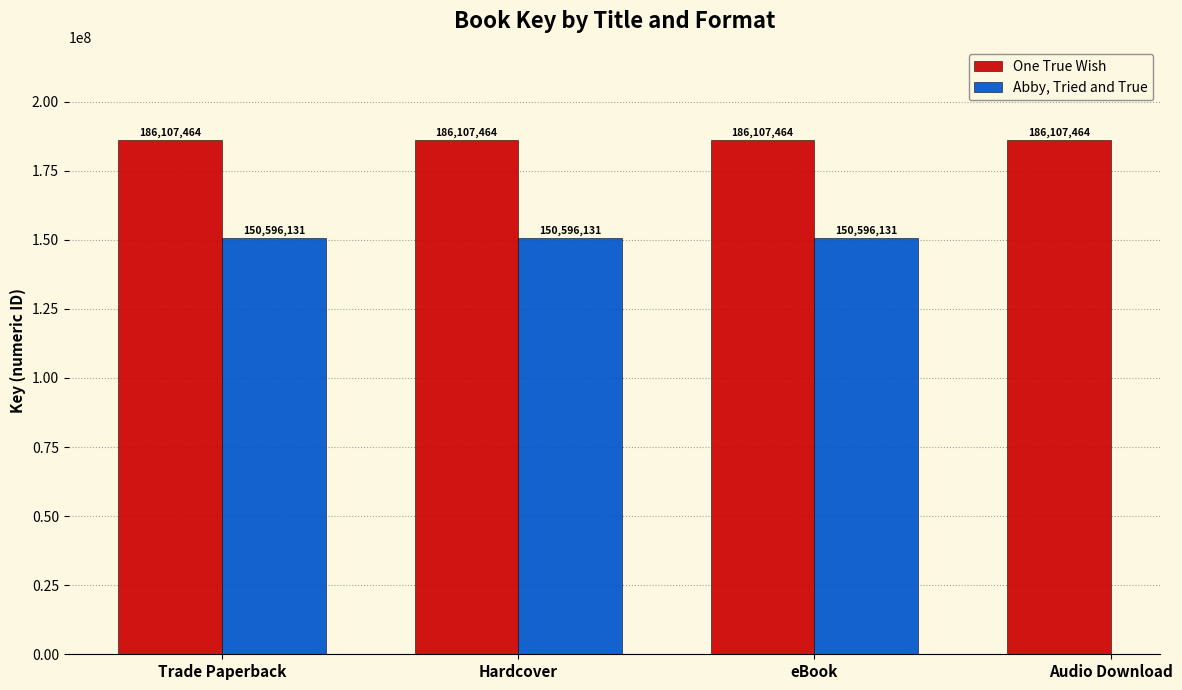

What is the label of the 2nd bar from the left?

Hardcover